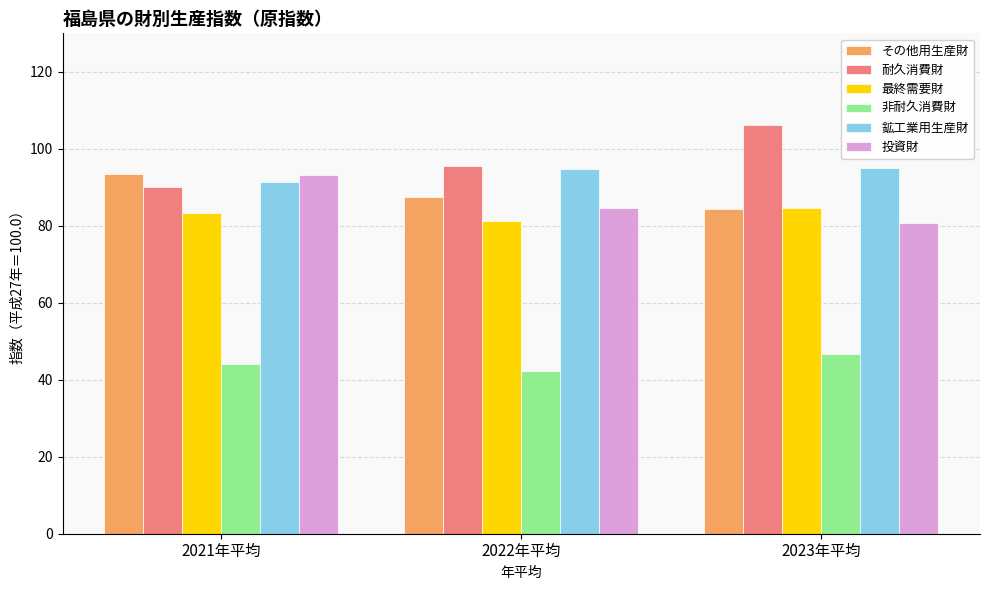

The value of 投資財 at 2023年平均 is 48.1. True or false?

False